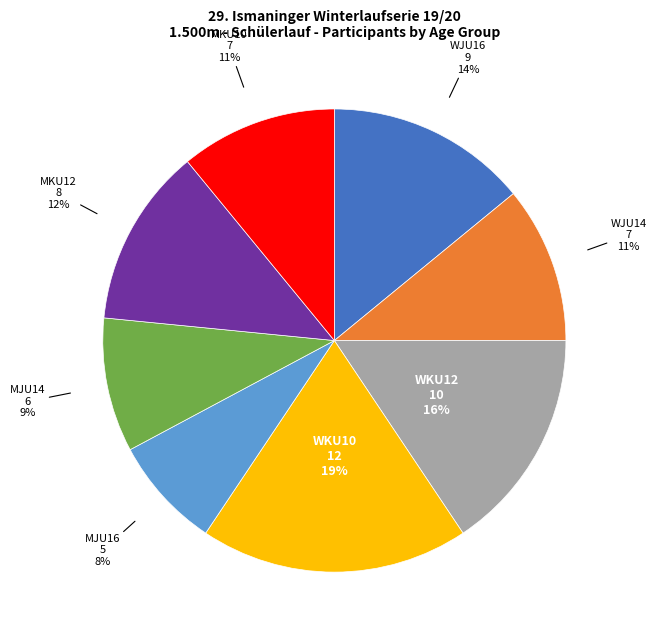

To the nearest percent, what is the average slice percentage?

12%